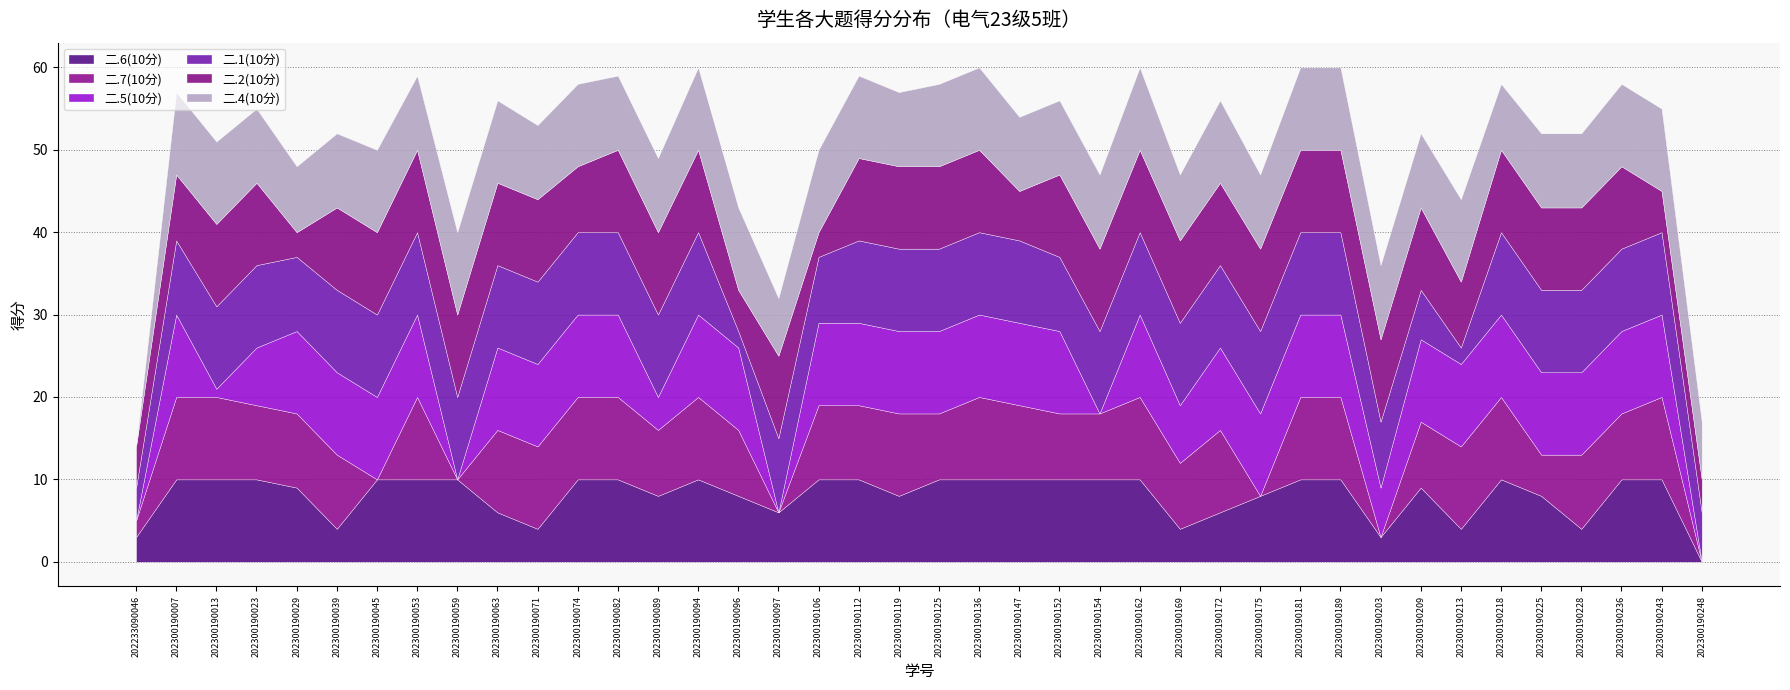

True or false: 二.7(10分) and 二.4(10分) intersect in this chart.

True